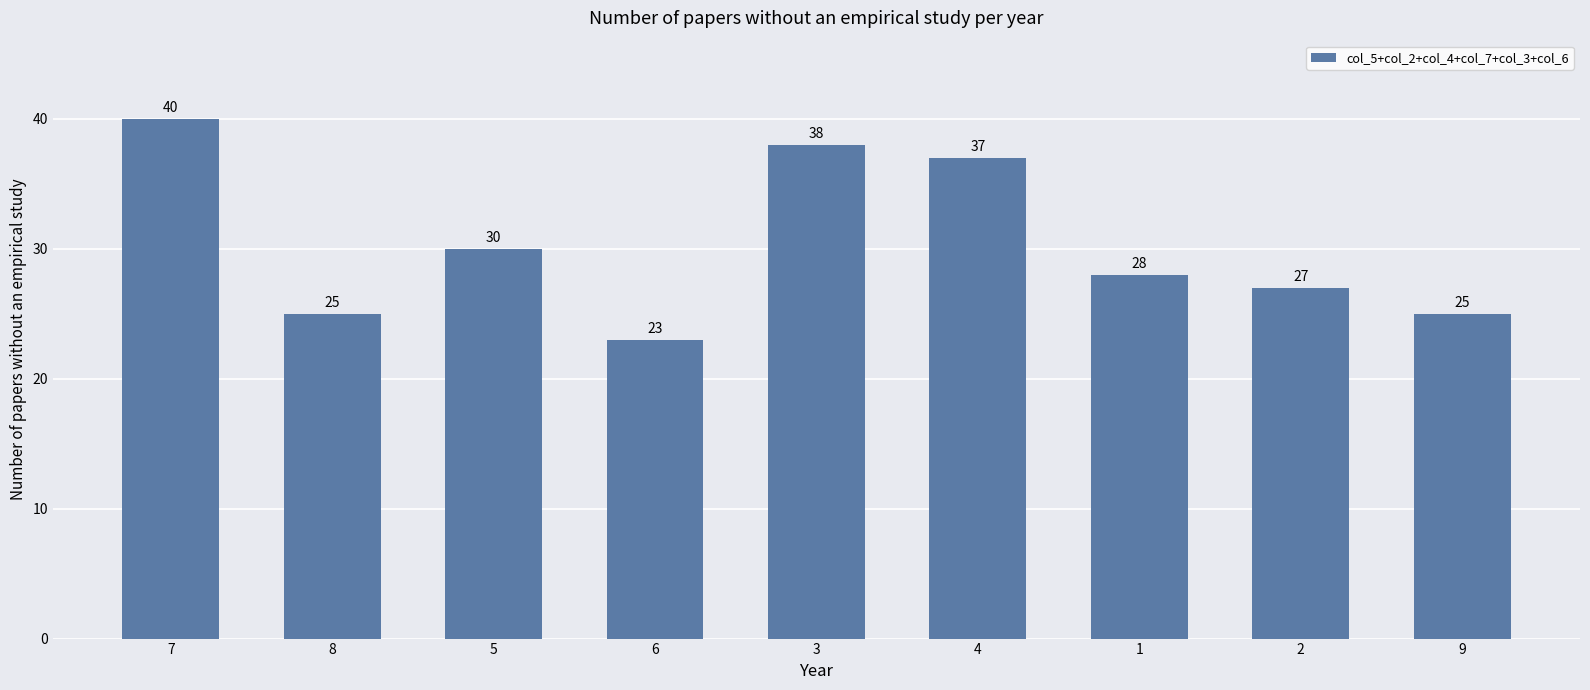

Reading left to right, what are all the values shown in this chart?

40	25	30	23	38	37	28	27	25